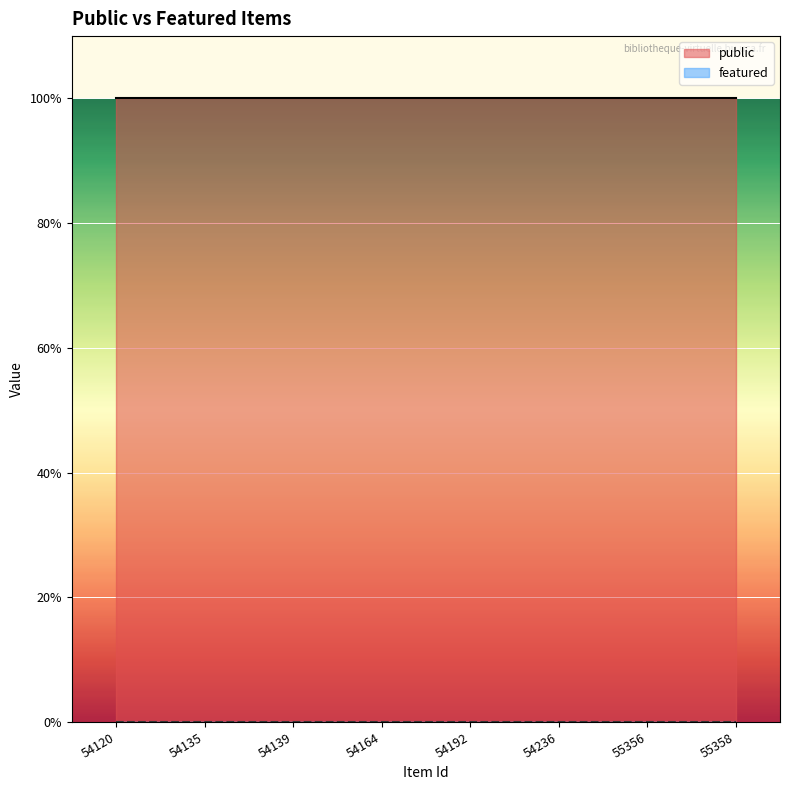

Which category has the highest value in the featured series?

54120